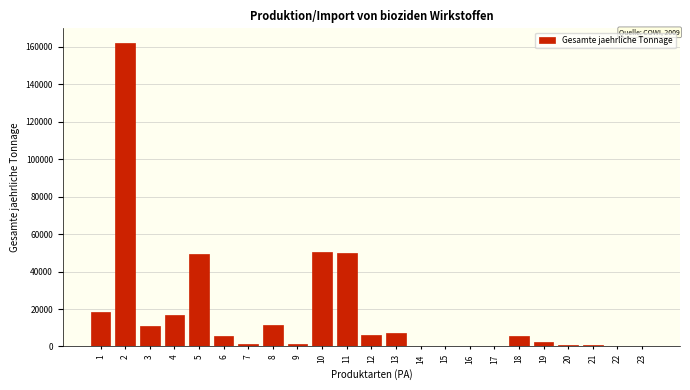

What is the sum of all values?

398866.0